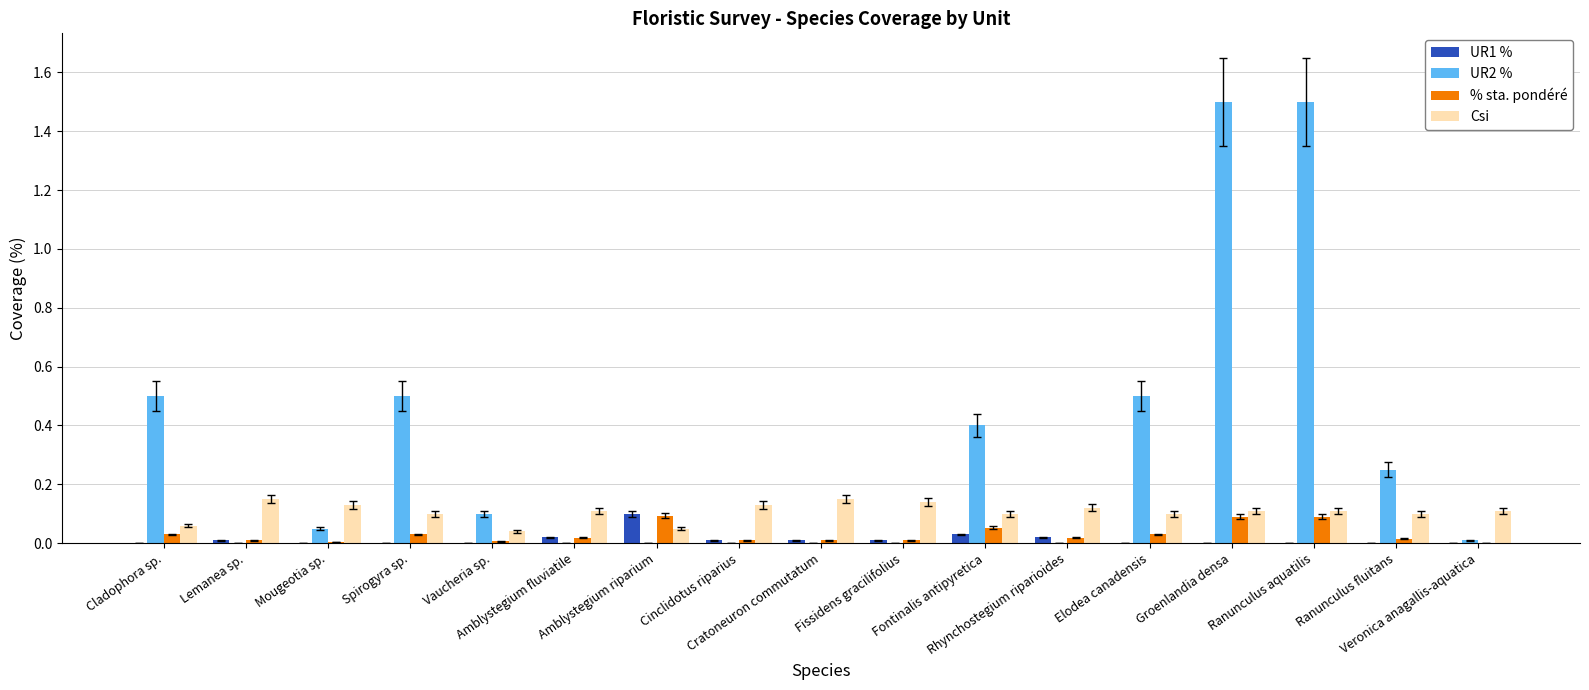

Which series has the largest total across all categories?

UR2 %